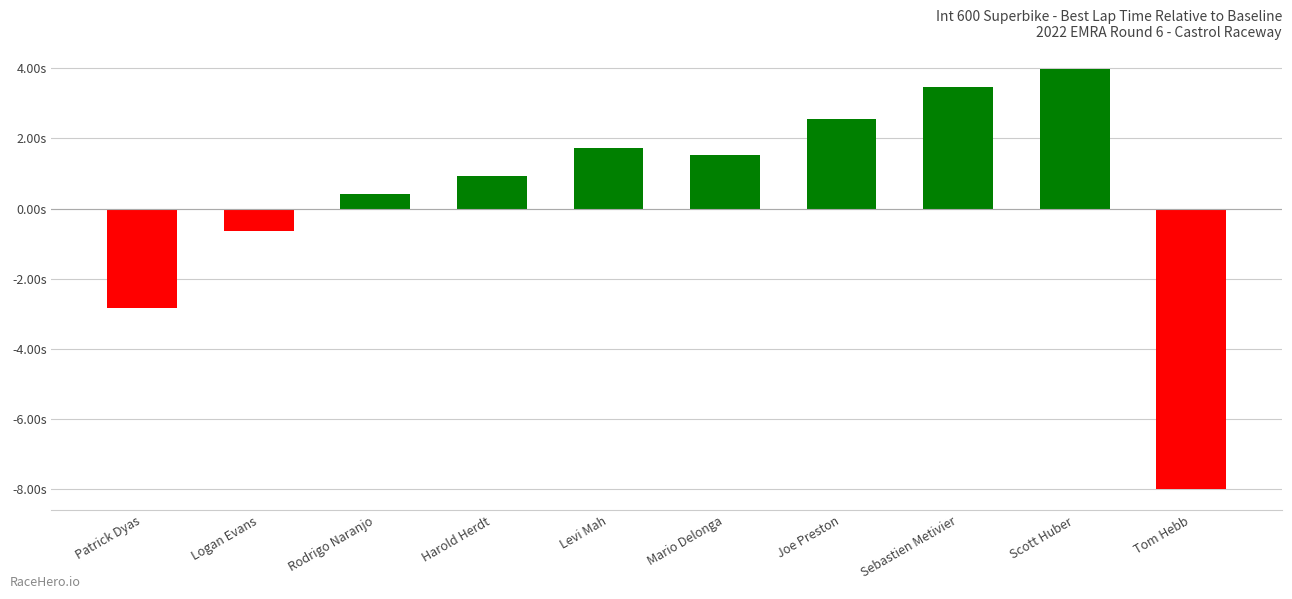

How many positive values are there?

7